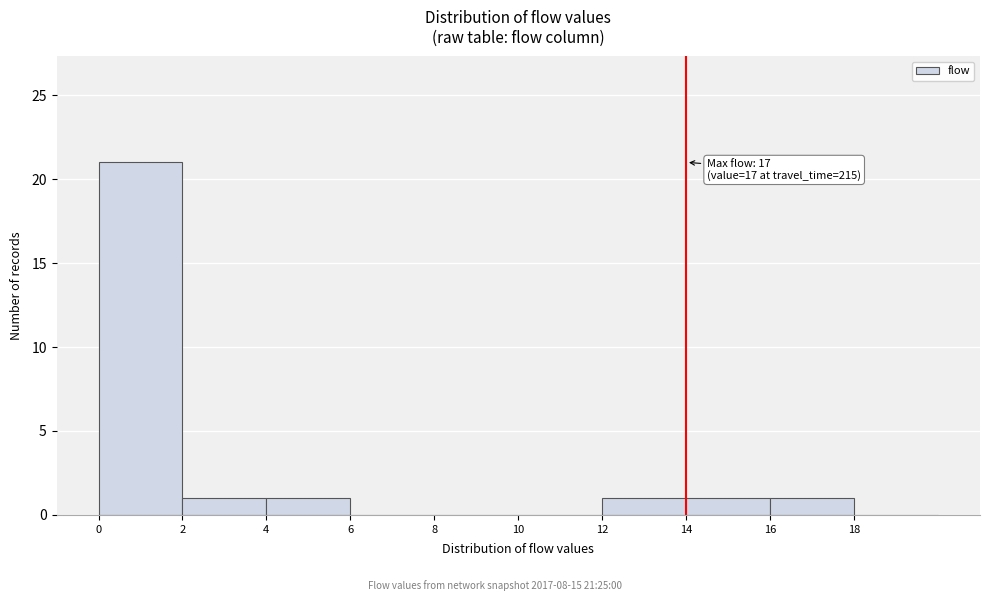

Which range on the x-axis has the tallest bar?

0 to 2